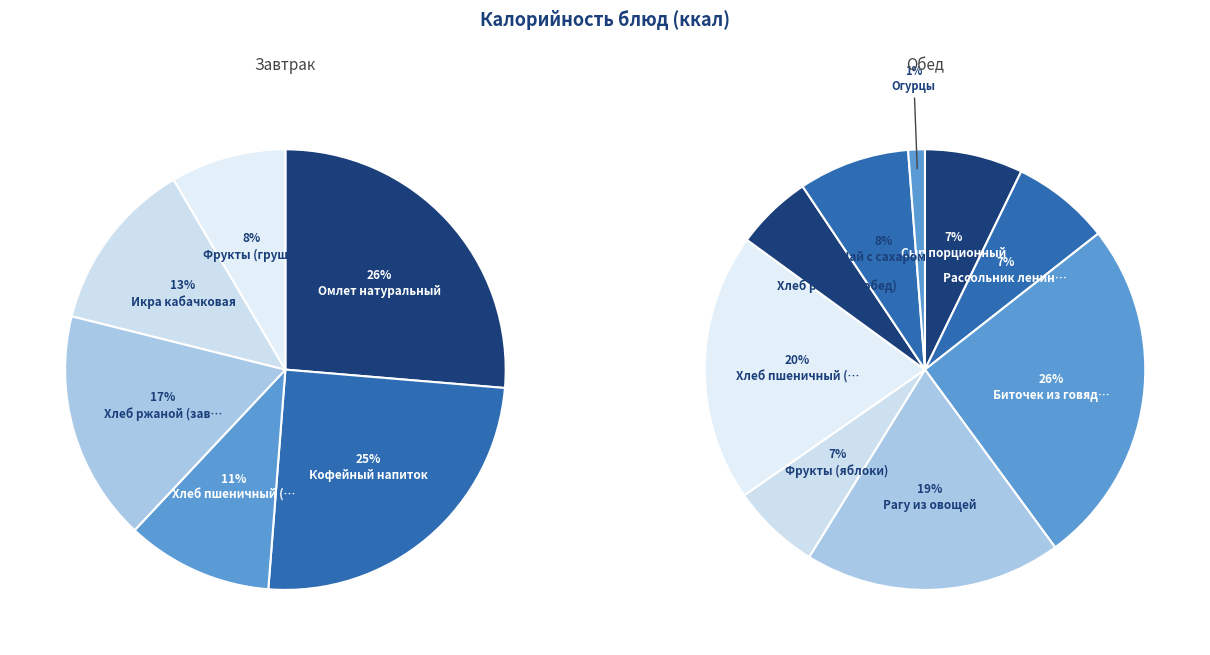

Is Фрукты (груши) the majority of the pie?

No